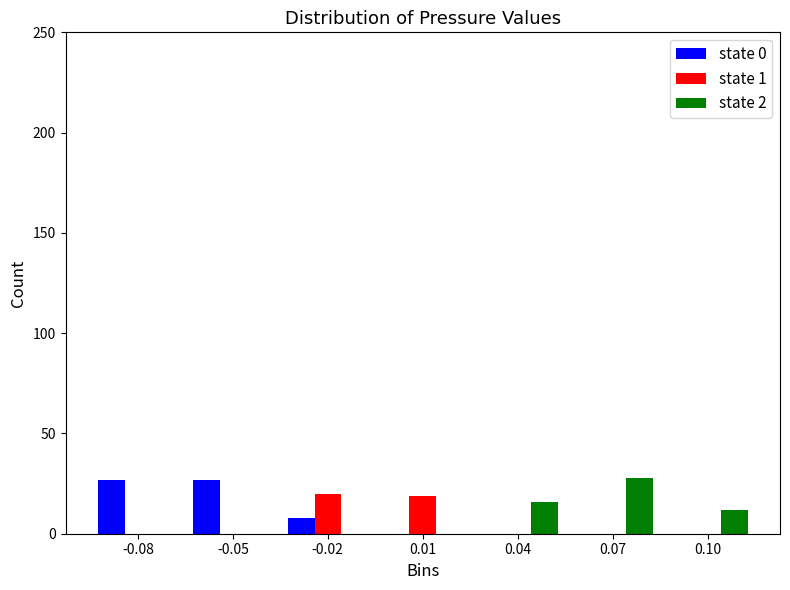

Reading left to right, what are all the values shown in this chart?

state 0: -0.08=27	-0.05=27	-0.02=8	0.01=0	0.04=0	0.07=0	0.10=0
state 1: -0.08=0	-0.05=0	-0.02=20	0.01=19	0.04=0	0.07=0	0.10=0
state 2: -0.08=0	-0.05=0	-0.02=0	0.01=0	0.04=16	0.07=28	0.10=12